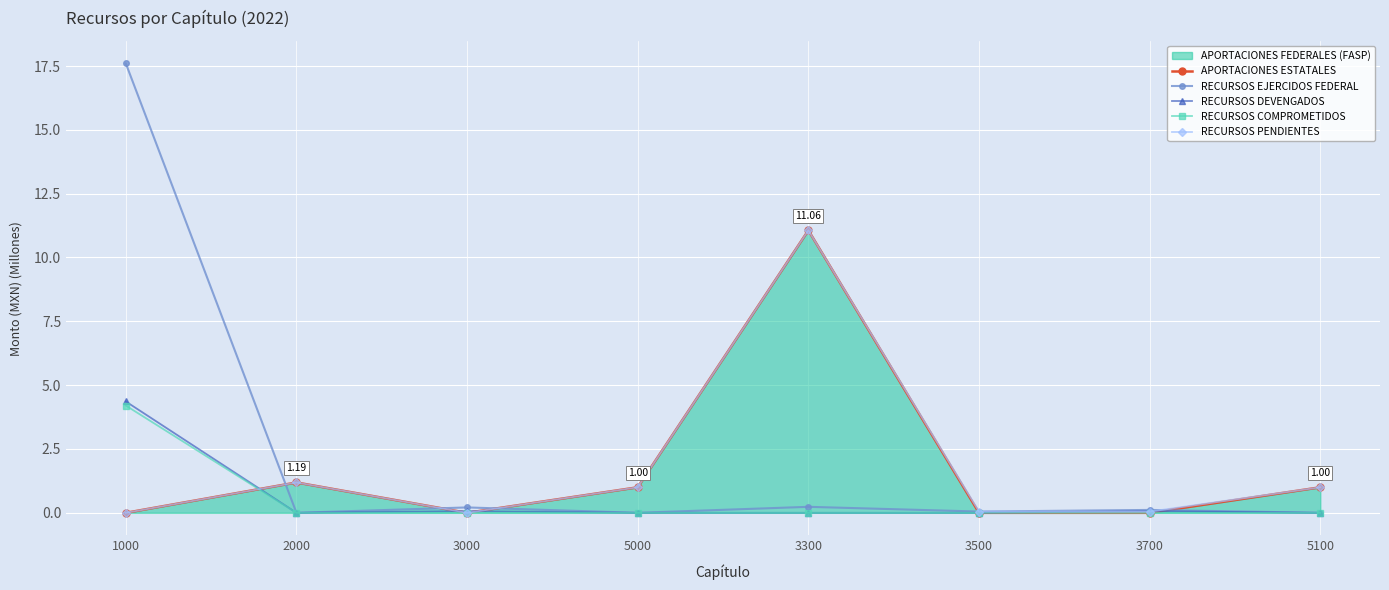

What is the sum of the RECURSOS EJERCIDOS FEDERAL values at 3500 and 3700?

0.2